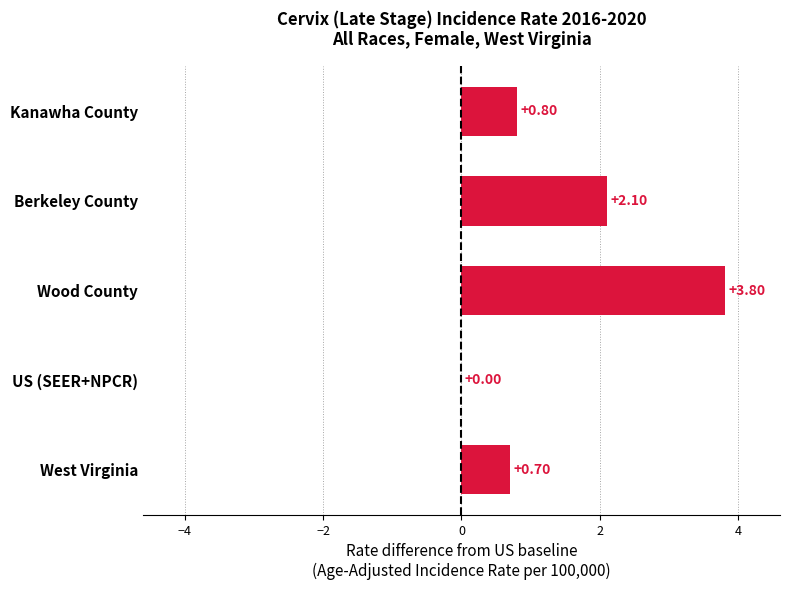

At which category does the chart reach its peak across all series?

Wood County